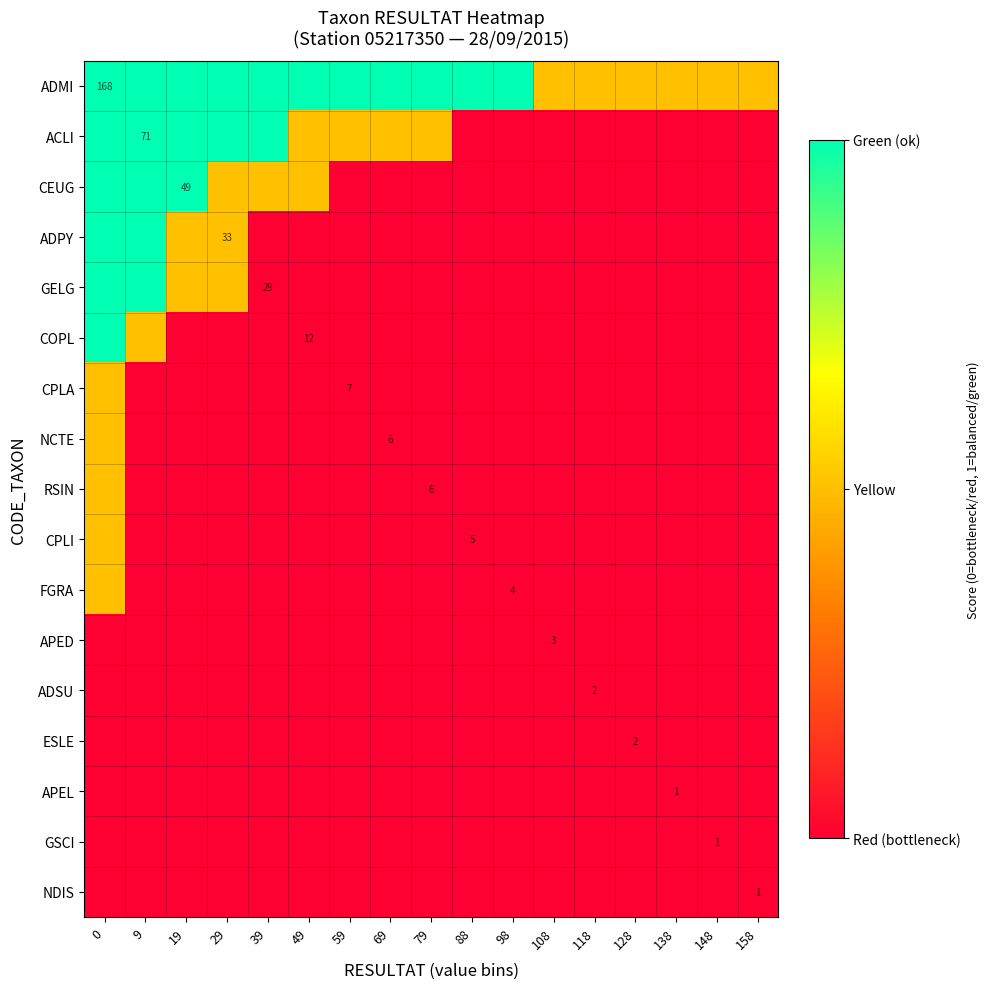

What is the difference between the second highest and second lowest values in the CEUG series?

1.0